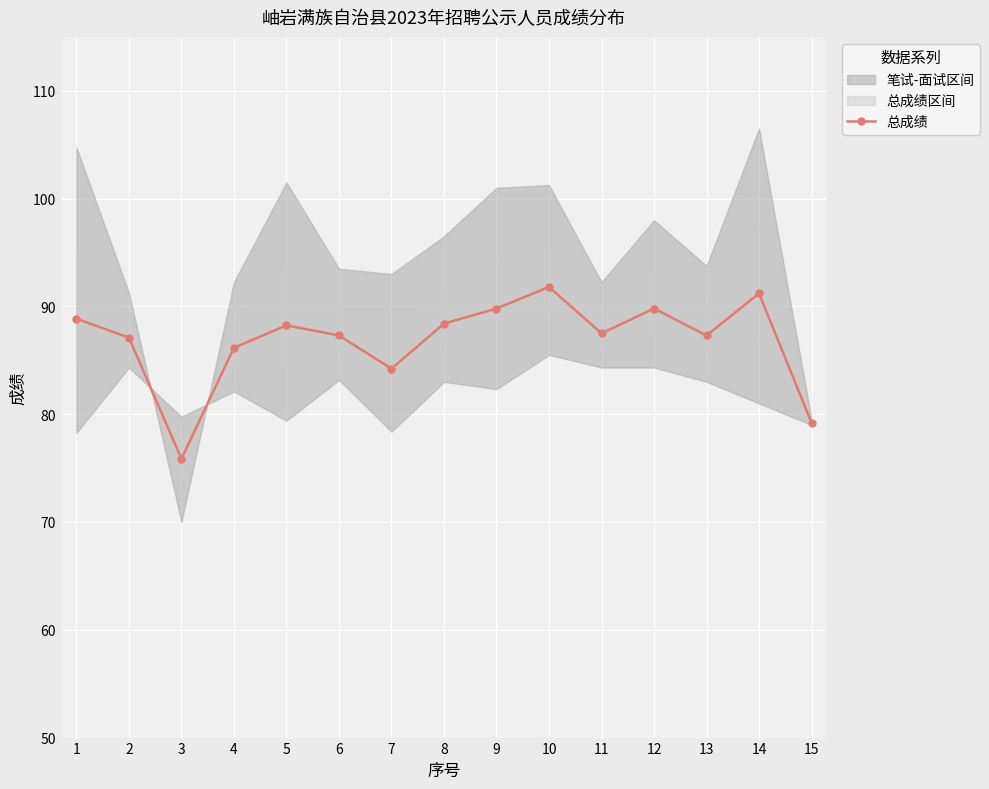

Approximately how many times larger is the value at 13 compared to 8?

1.0